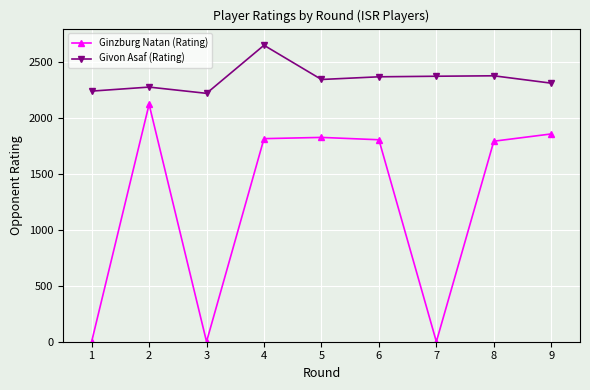

What is the difference between the second highest and minimum values in the Givon Asaf (Rating) series?

157